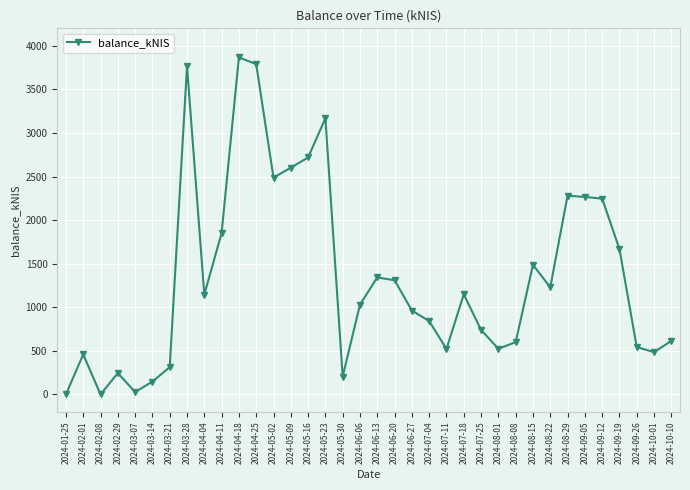

Is this an area chart (filled region under the line)?

No